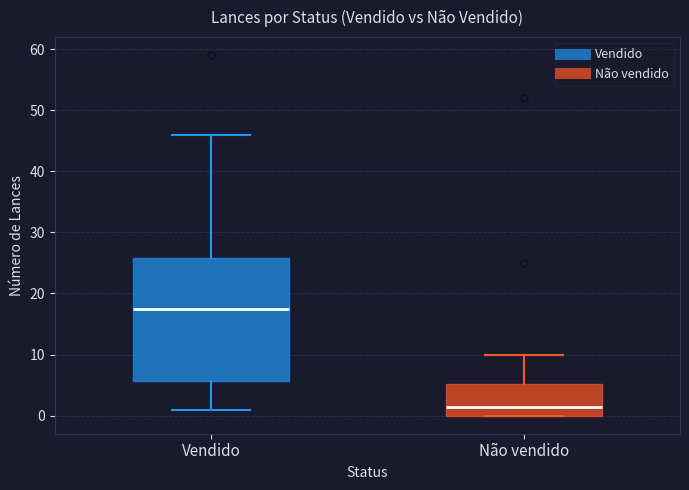

Reading left to right, read every box against the y-axis: the position of its median line, the range the box covers, and the ends of its whiskers. The values are not printed on the chart, so give them approximately, as read against the axis.

Vendido: median 18, box 6 to 26, whiskers 1 to 46
Não vendido: median 2, box 0 to 5, whiskers 0 to 10